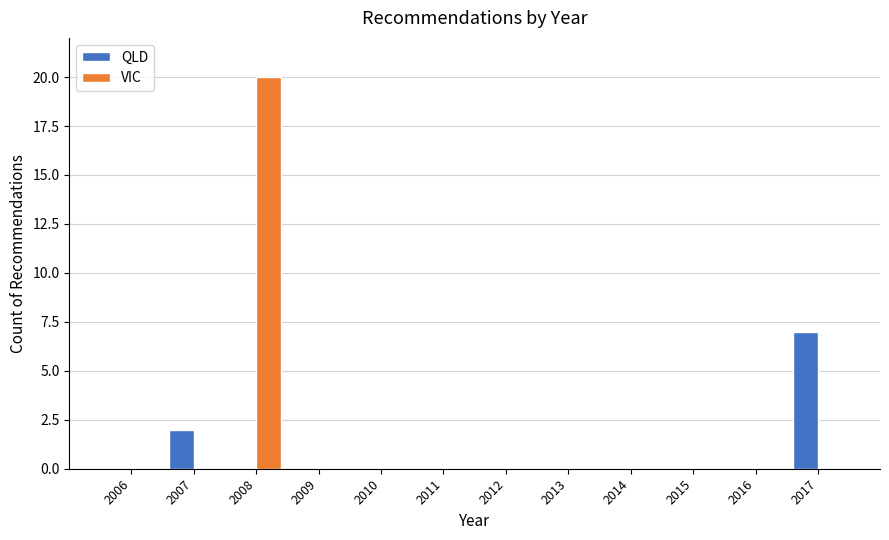

Reading left to right, extract all data points from this chart.

QLD: 2006=0	2007=2	2008=0	2009=0	2010=0	2011=0	2012=0	2013=0	2014=0	2015=0	2016=0	2017=7
VIC: 2006=0	2007=0	2008=20	2009=0	2010=0	2011=0	2012=0	2013=0	2014=0	2015=0	2016=0	2017=0